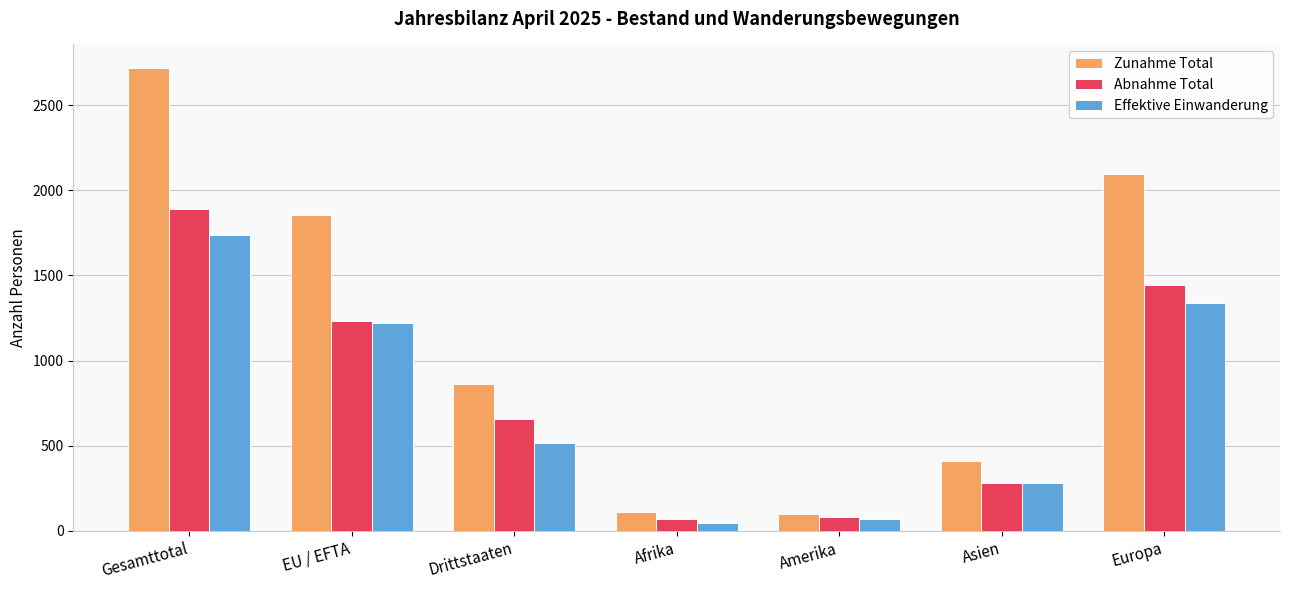

Which series changed the most between Amerika and Europa?

Zunahme Total